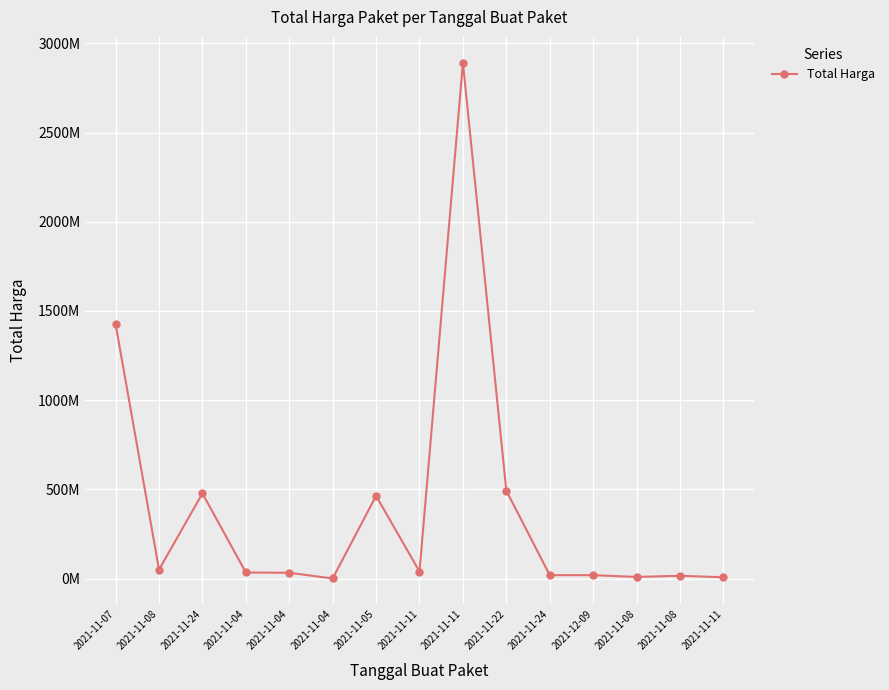

Where does the data first go above 34000000?

2021-11-07